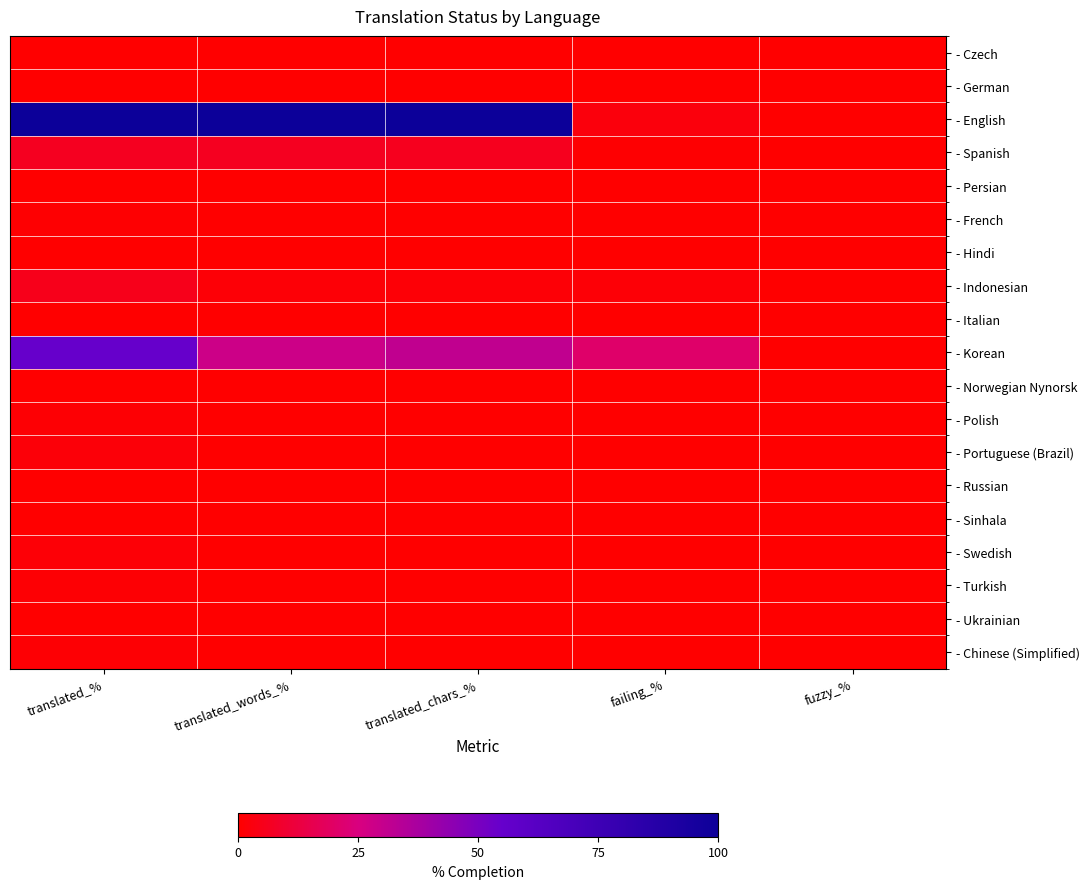

Which series has the largest range (max minus min)?

- English